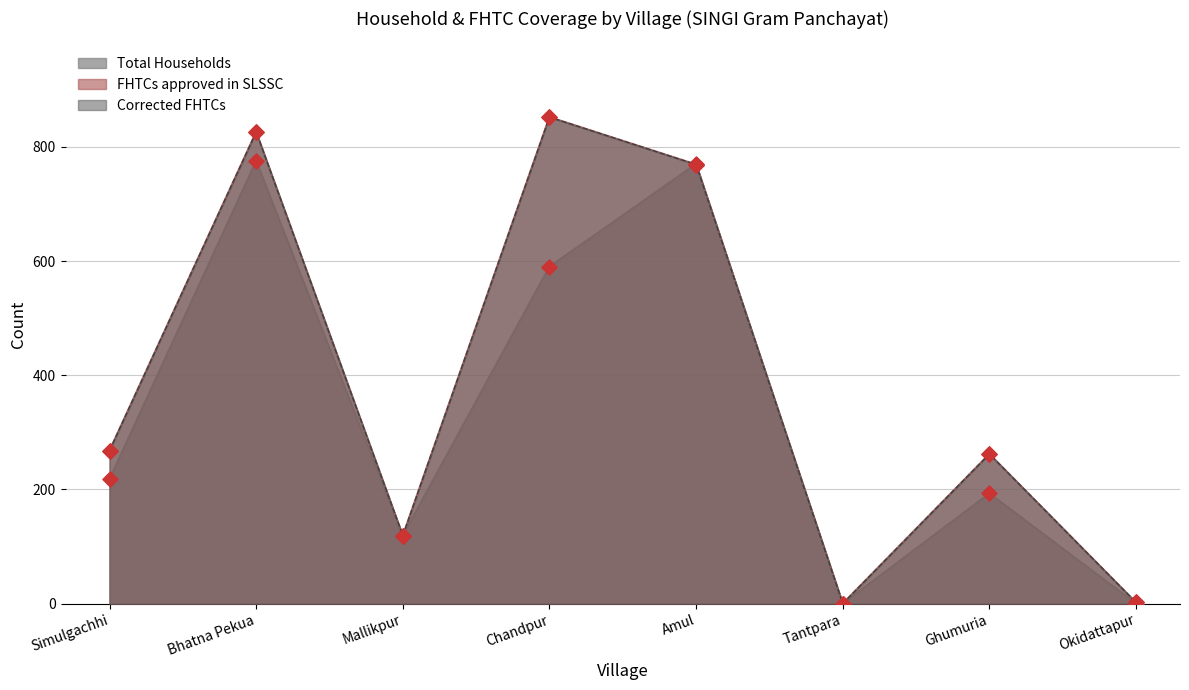

Which series has the largest total across all categories?

FHTCs approved in SLSSC